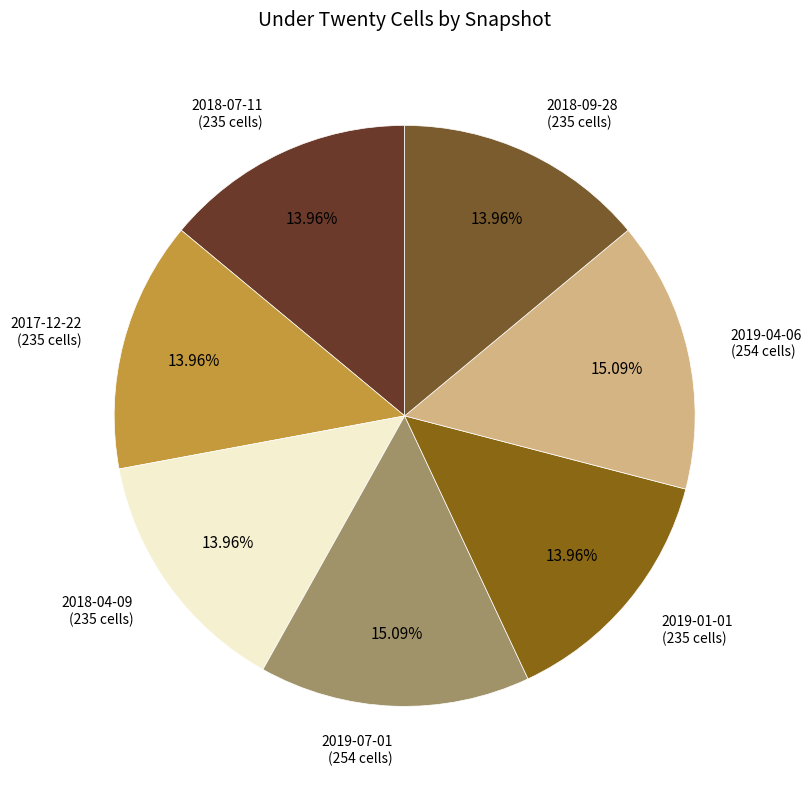

What is the ratio of the value at 2018-04-09 (235 cells) to the value at 2019-01-01 (235 cells)?

1.0